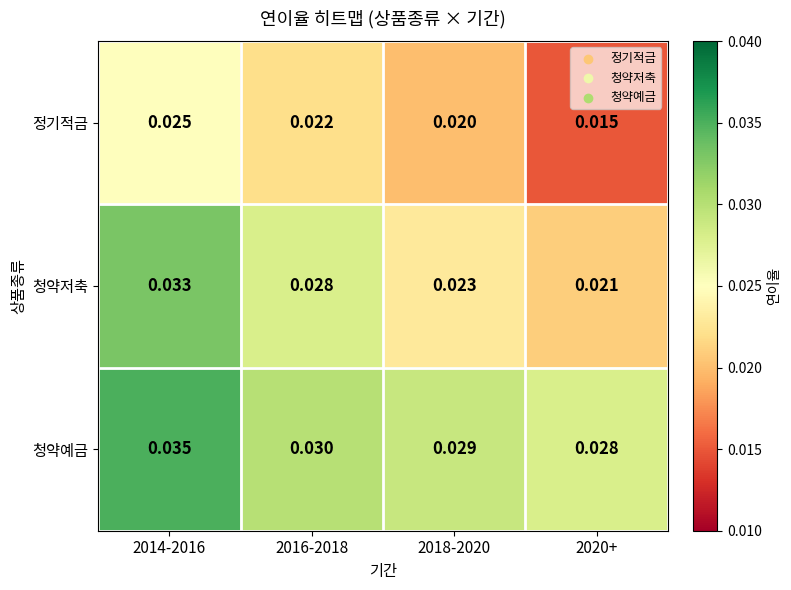

At which category is the sum across all series the highest?

2014-2016